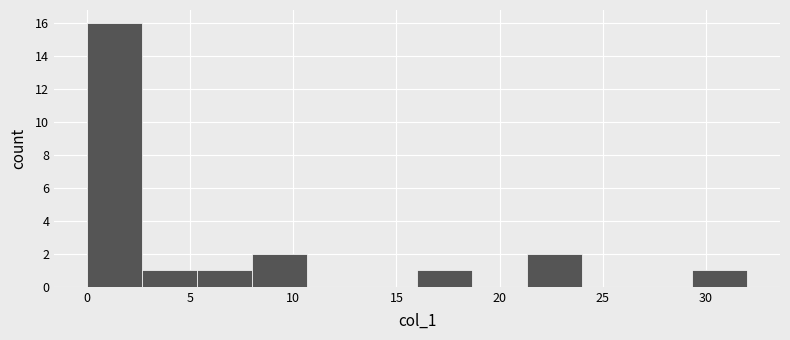

Over which range of the x-axis is the bar tallest?

0.0 to 2.5